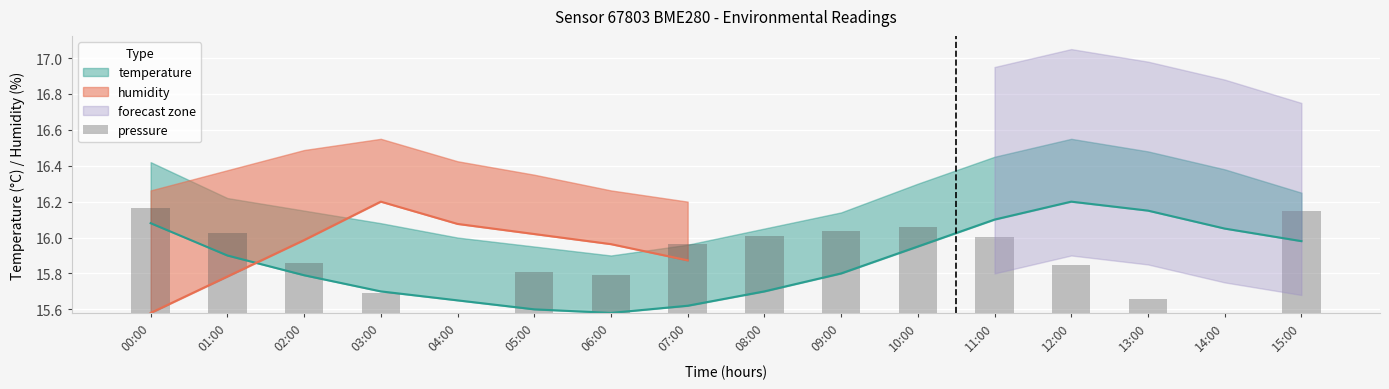

What is the value of the 7th bar from the left?

0.2